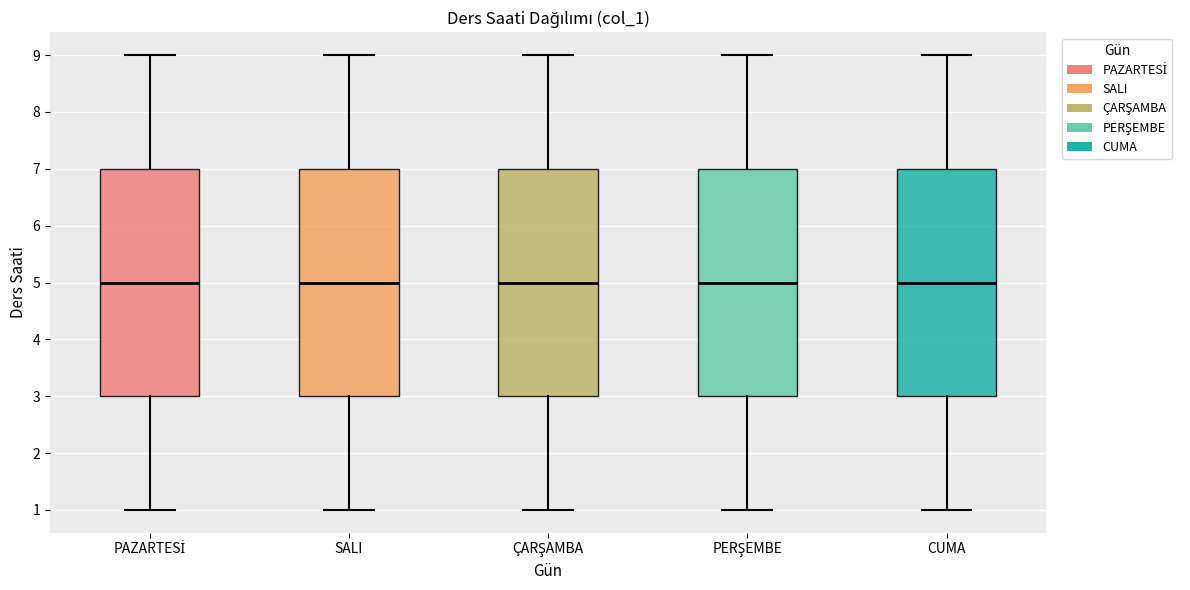

Reading left to right, transcribe this box plot: for each box, give where its median line is, the range the box spans, and where its two whiskers end, as read against the y-axis. The values are not printed on the chart, so give them approximately, as read against the axis.

PAZARTESİ: median 5, box 3 to 7, whiskers 1 to 9
SALI: median 5, box 3 to 7, whiskers 1 to 9
ÇARŞAMBA: median 5, box 3 to 7, whiskers 1 to 9
PERŞEMBE: median 5, box 3 to 7, whiskers 1 to 9
CUMA: median 5, box 3 to 7, whiskers 1 to 9